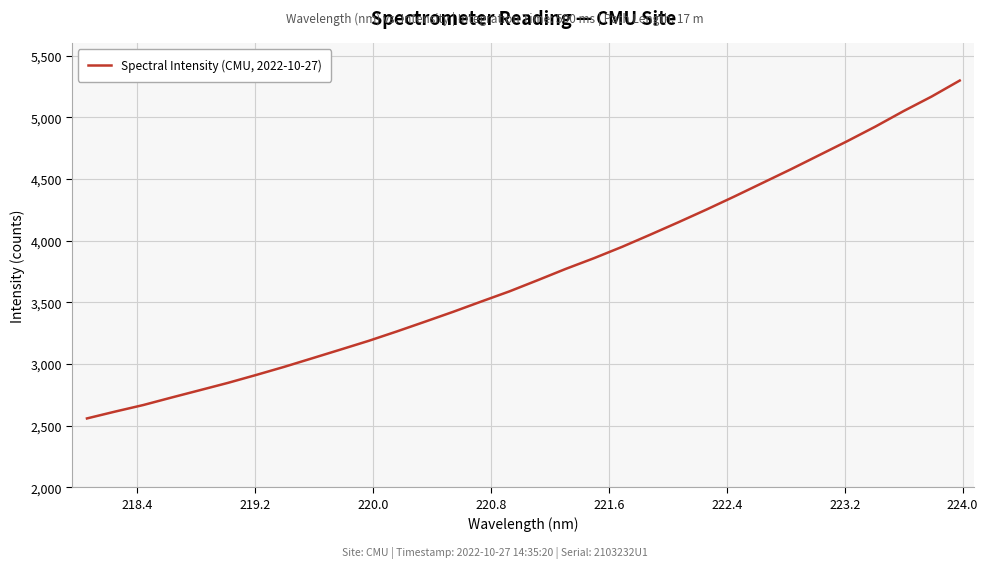

What is the difference between the maximum and minimum values?

2740.6